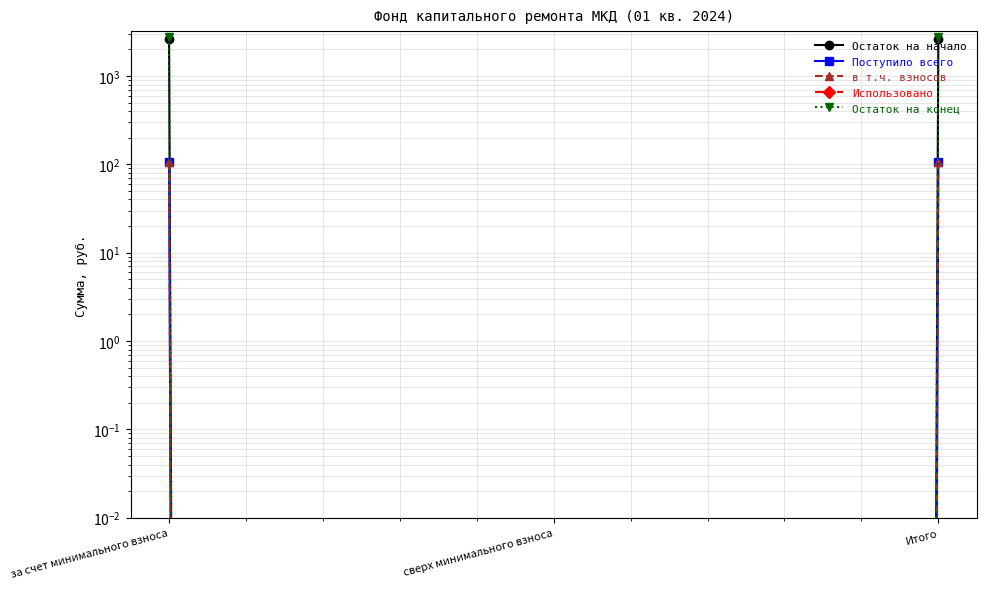

What are all the series names shown in the legend?

Остаток на начало, Поступило всего, в т.ч. взносов, Использовано, Остаток на конец